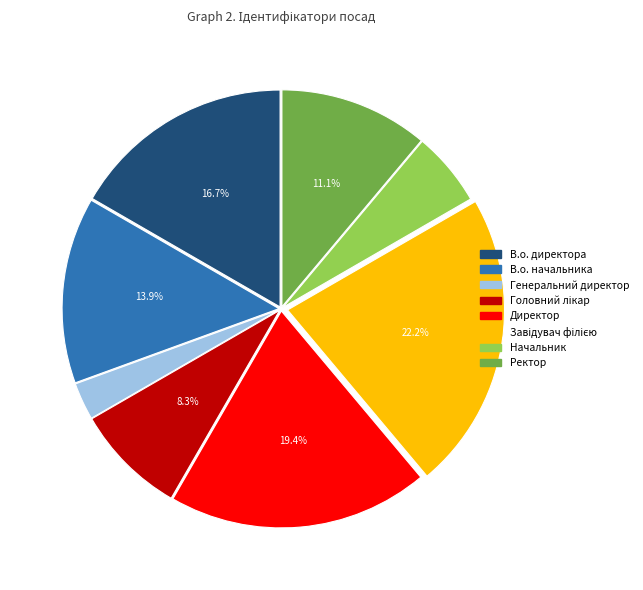

Combined, do Ректор and Начальник account for over 50%?

No